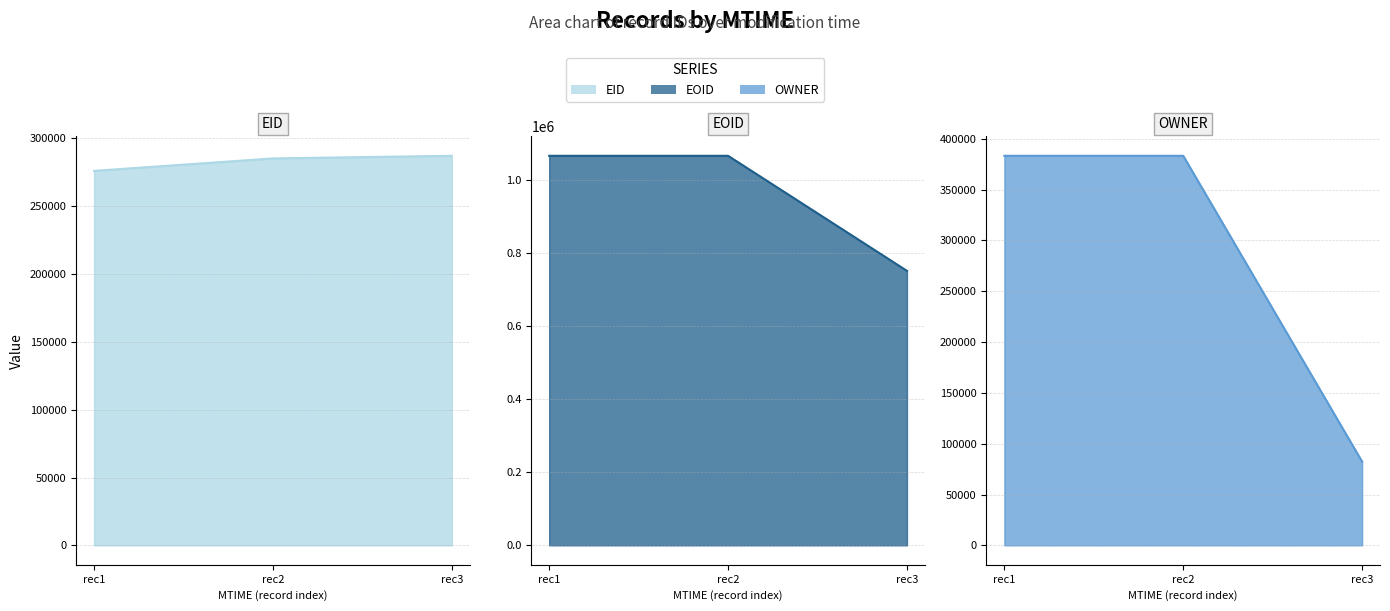

Which series has the largest total across all categories?

EOID